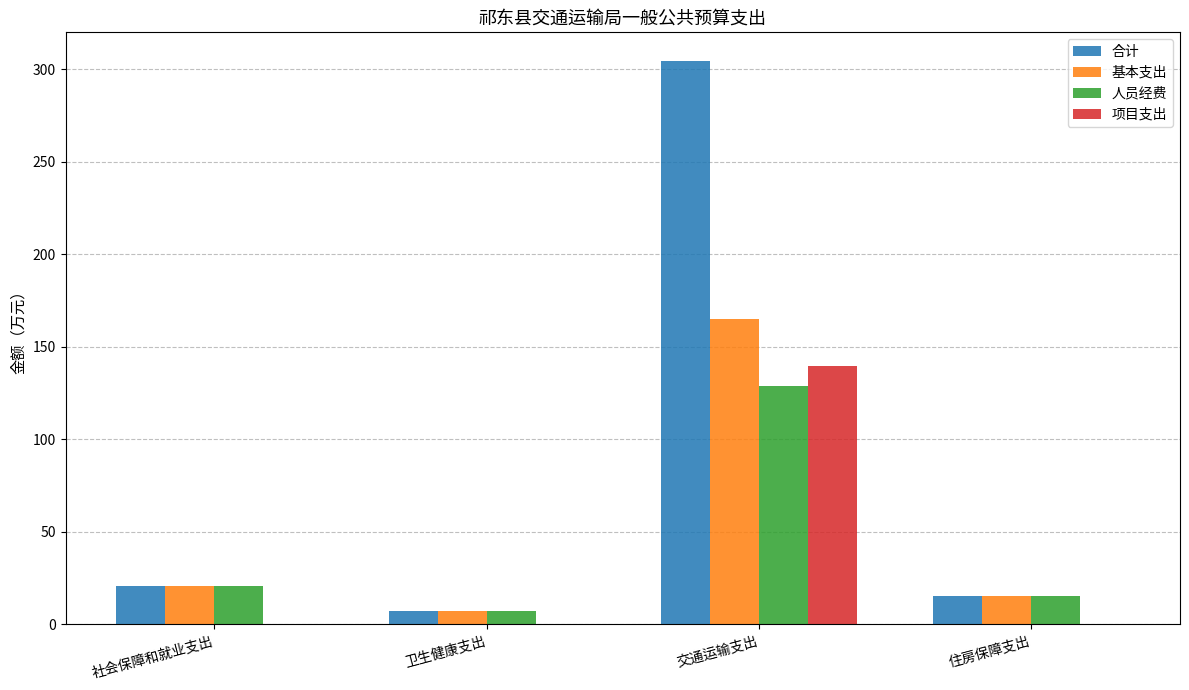

What is the total value across all series at 社会保障和就业支出?

61.6